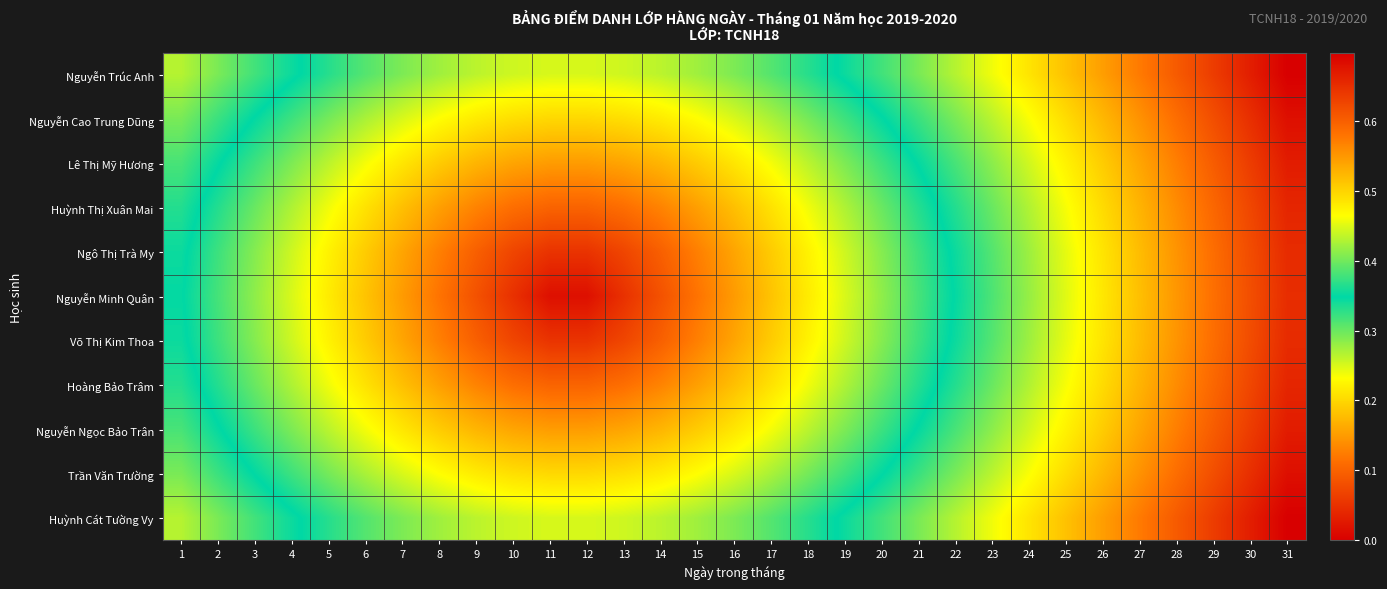

Rank the series at 6 from highest to lowest value.

Nguyễn Trúc Anh, Huỳnh Cát Tường Vy, Nguyễn Cao Trung Dũng, Trần Văn Trường, Nguyễn Ngọc Bảo Trân, Lê Thị Mỹ Hương, Hoàng Bảo Trâm, Huỳnh Thị Xuân Mai, Ngô Thị Trà My, Võ Thị Kim Thoa, Nguyễn Minh Quân